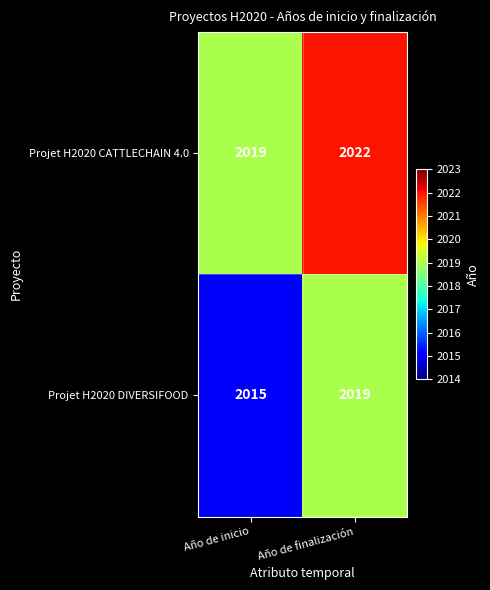

How many categories are shown in the chart?

2